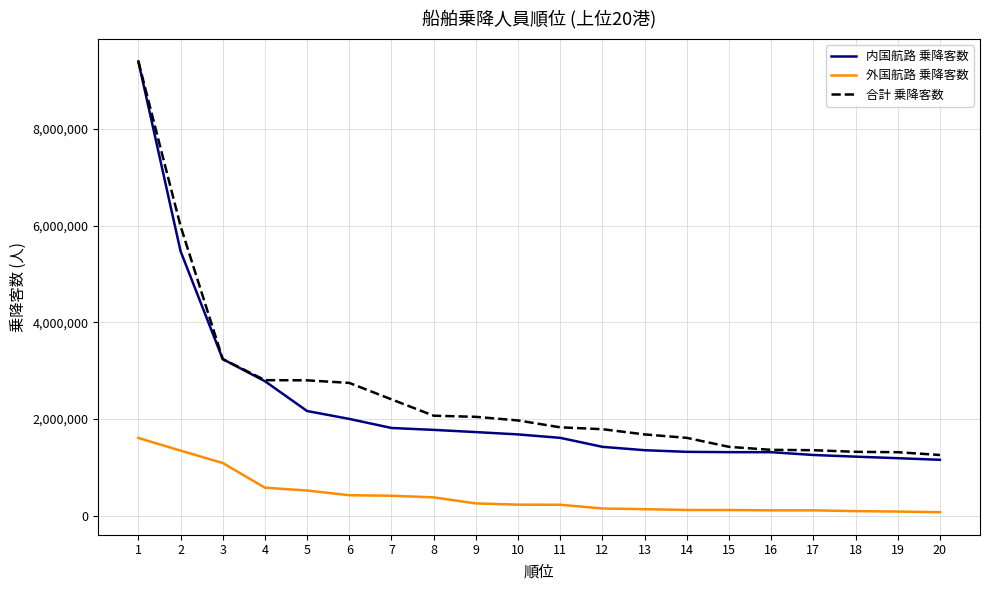

Which series changed the most between 7 and 13?

合計 乗降客数